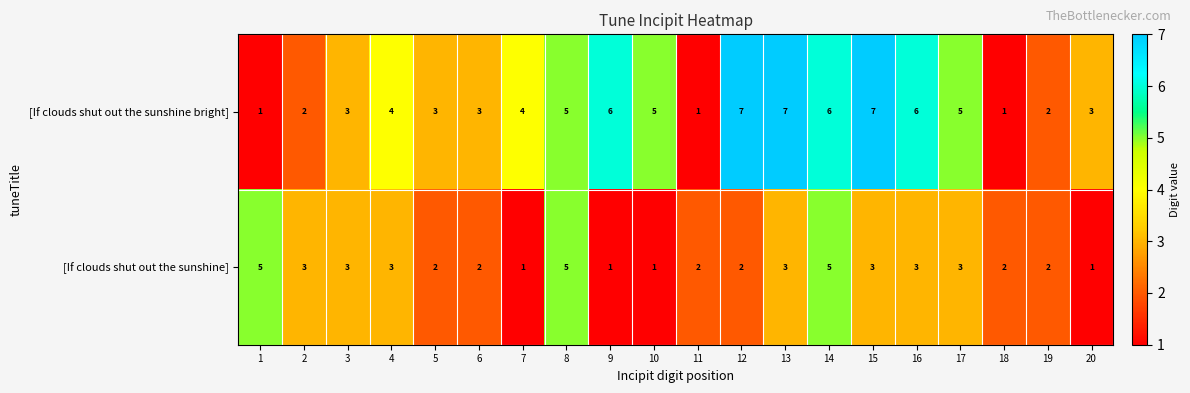

What is the smallest value displayed?

1